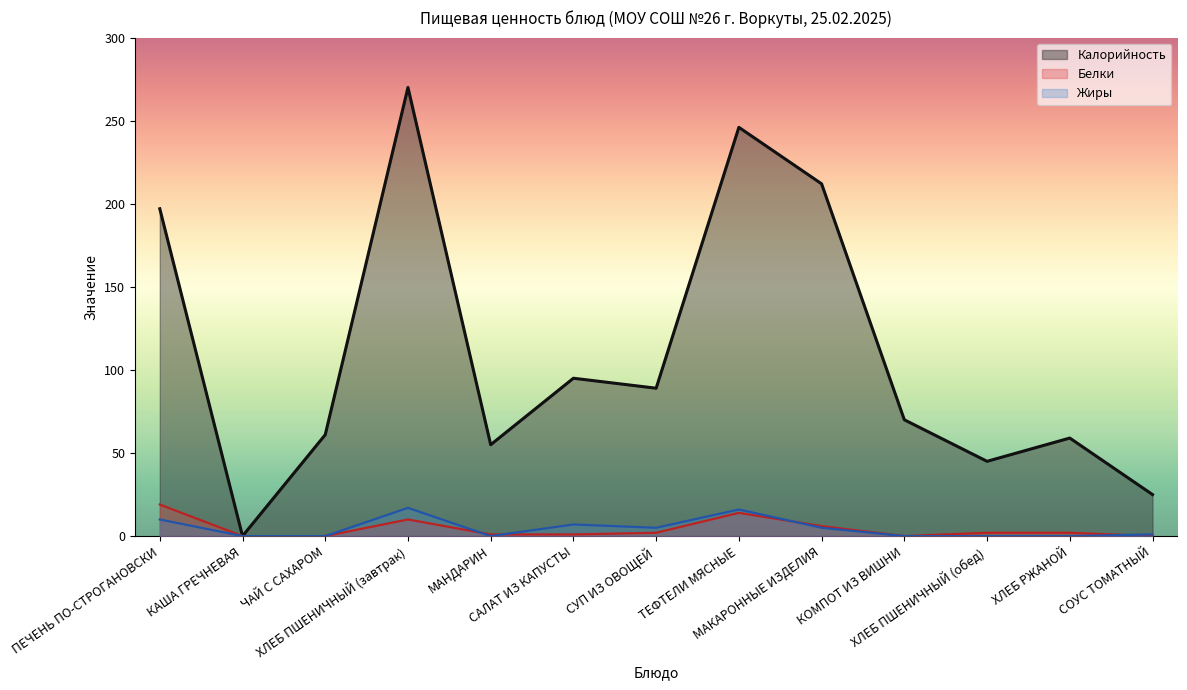

What position from the left is МАНДАРИН?

5